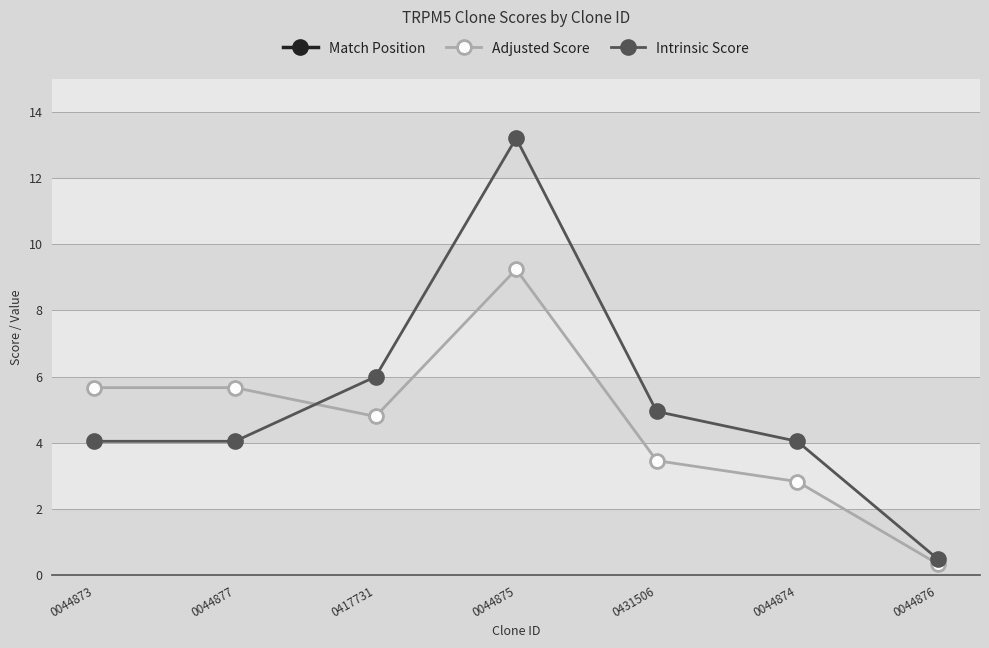

What is the minimum value for Intrinsic Score?

0.5